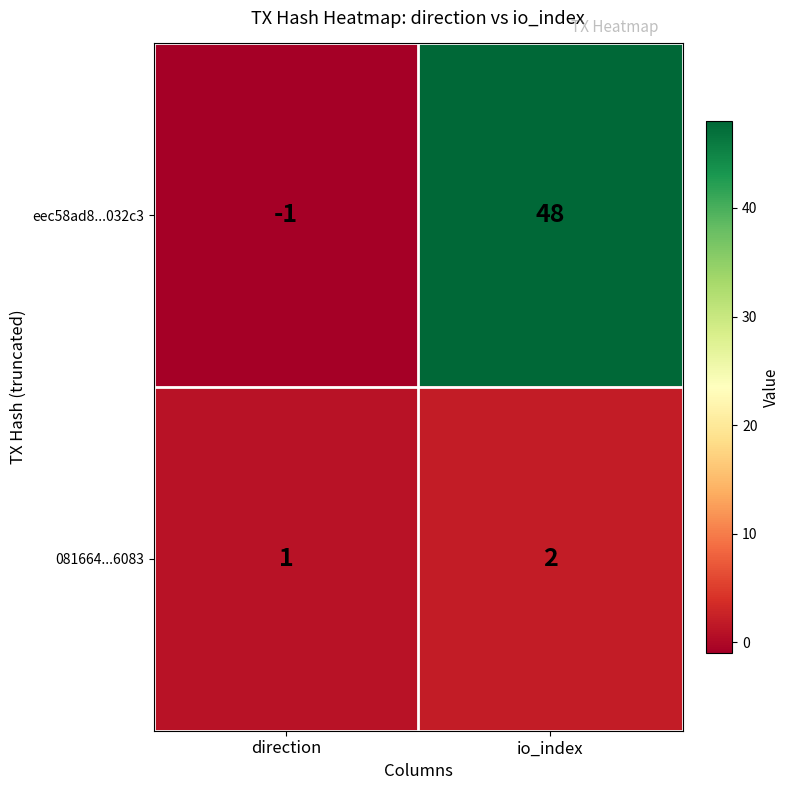

How many values in eec58ad8...032c3 are below zero?

1